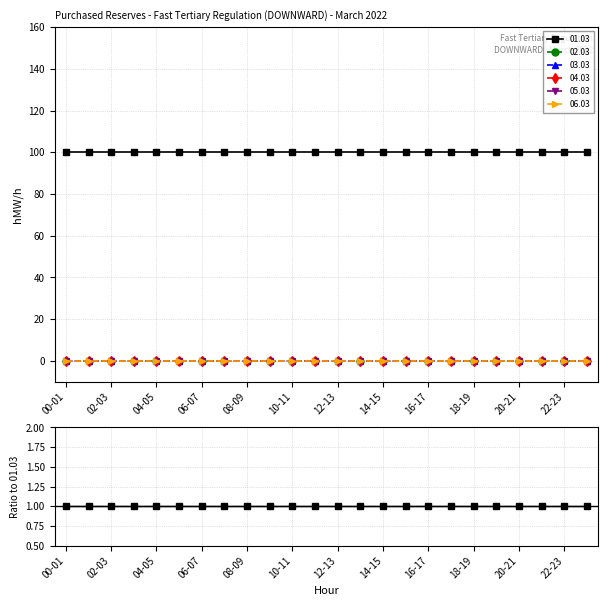

What is the sum of the 01.03 values at 18-19 and 06-07?

200